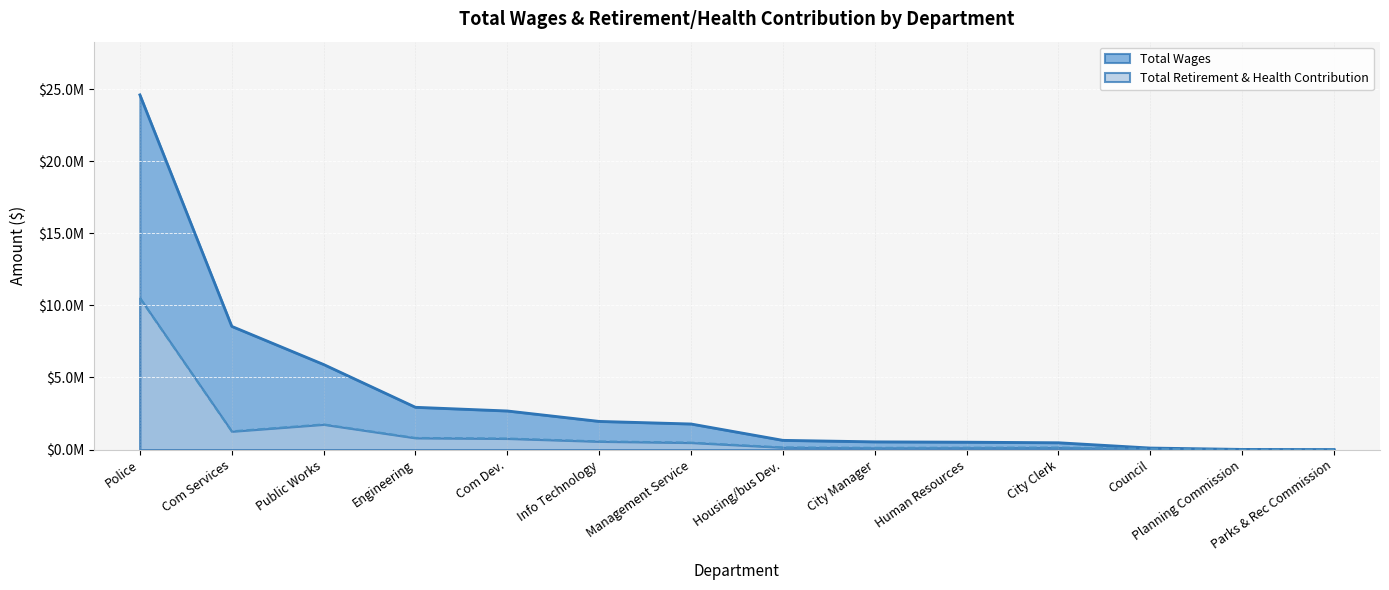

Reading left to right, what are all the values shown in this chart?

Total Wages: Police=24602177	Com Services=8546545	Public Works=5901198	Engineering=2933536	Com Dev.=2678176	Info Technology=1954500	Management Service=1775427	Housing/bus Dev.=640882	City Manager=536423	Human Resources=513261	City Clerk=473832	Council=106723	Planning Commission=11773	Parks & Rec Commission=3200
Total Retirement & Health Contribution: Police=10512789	Com Services=1262817	Public Works=1744251	Engineering=806366	Com Dev.=766171	Info Technology=565326	Management Service=481331	Housing/bus Dev.=151100	City Manager=118203	Human Resources=128198	City Clerk=140965	Council=53719	Planning Commission=0	Parks & Rec Commission=0